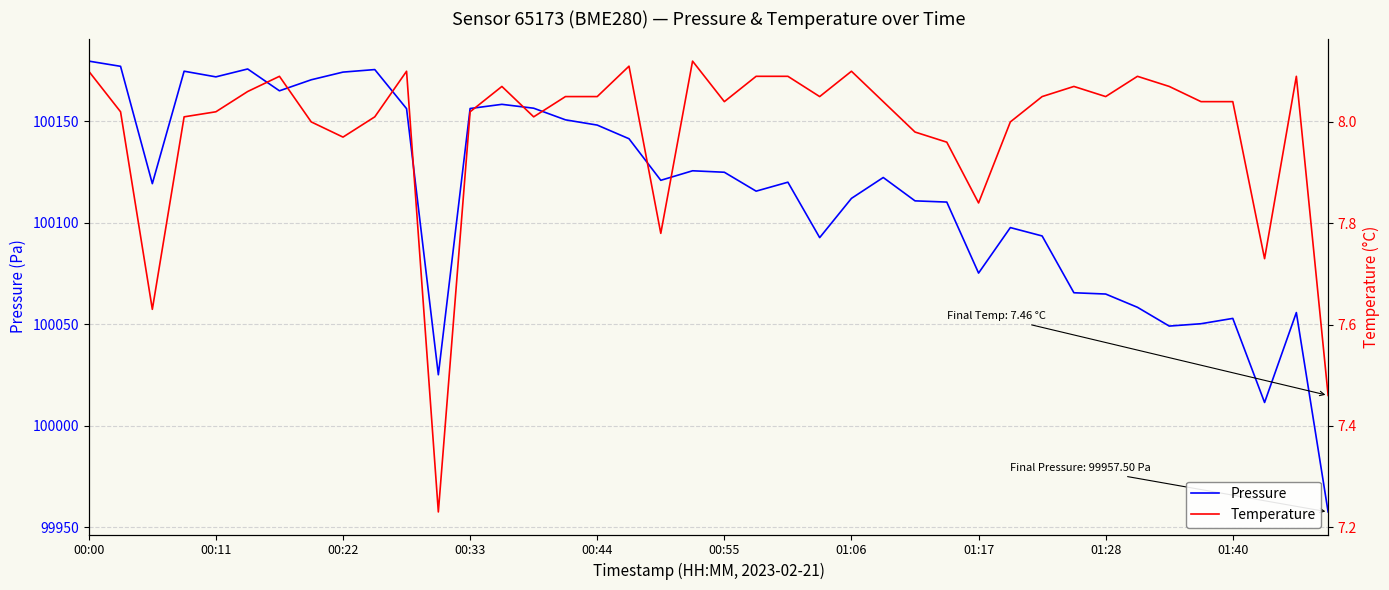

What is the value of the Temperature point at the 18th from the left?

8.1